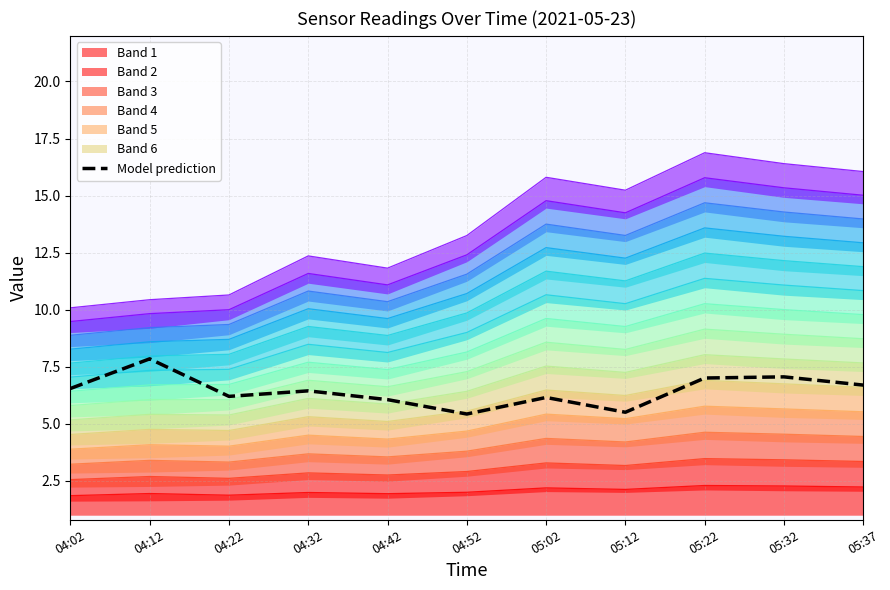

What is the label of the 5th point from the right?

05:02